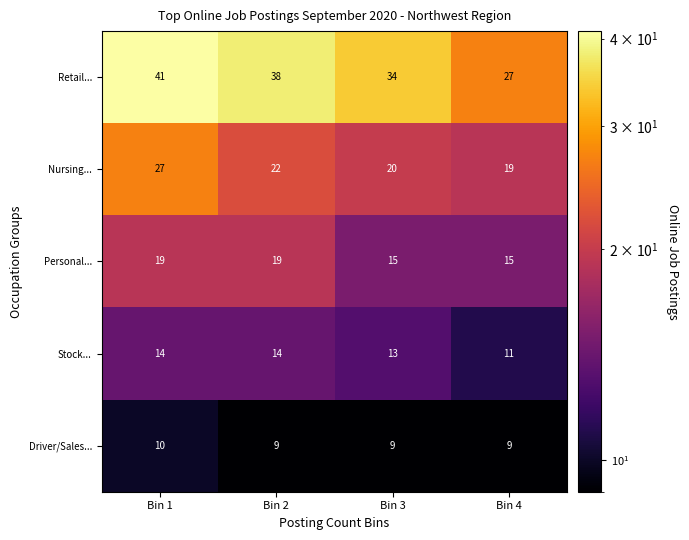

What is the spread (max minus min) of values at Bin 4?

18